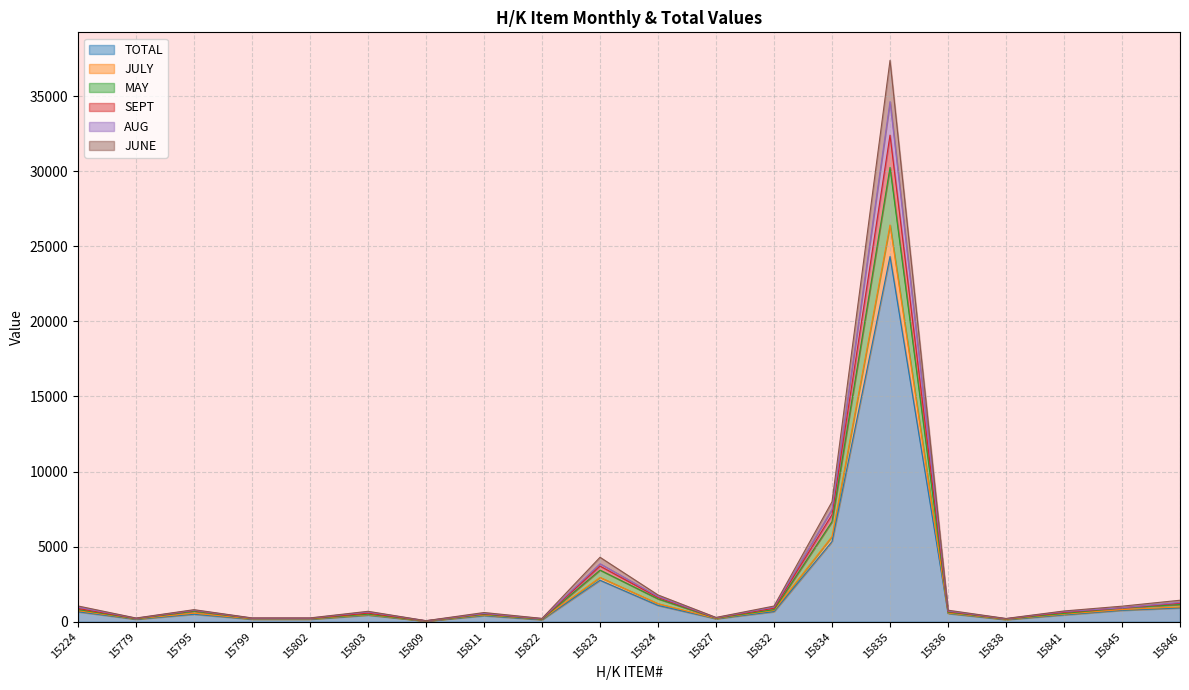

The value of TOTAL at 15846 is 921.0. True or false?

True